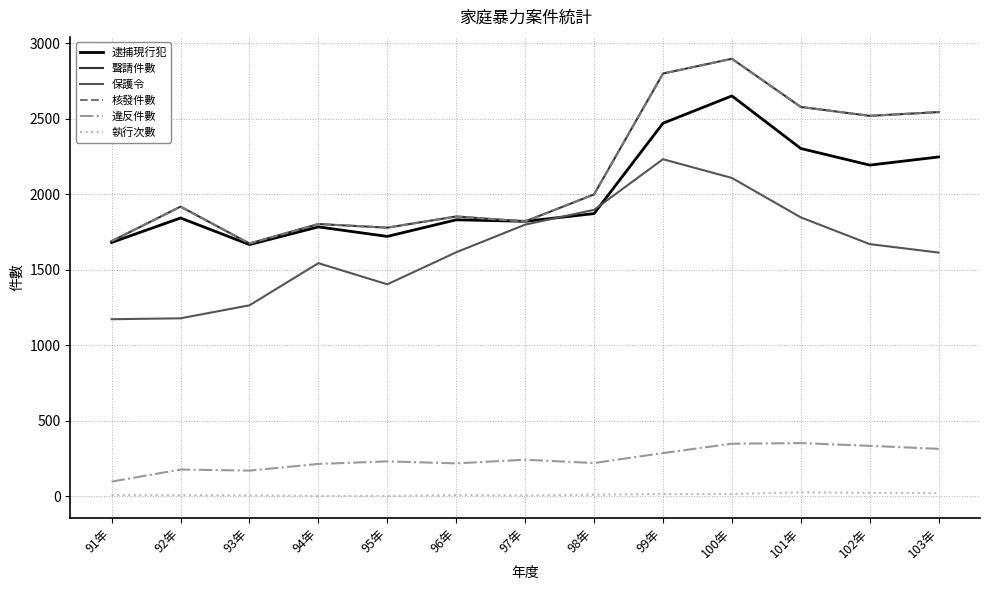

Which category has the highest value across all series?

100年